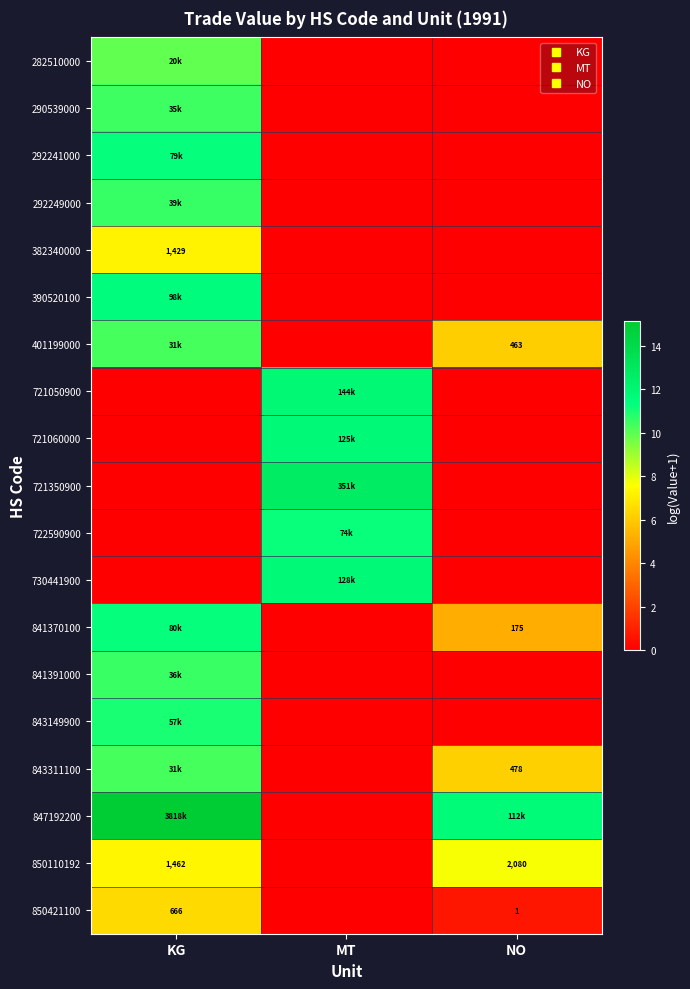

Which label corresponds to the smallest value in the chart?

MT